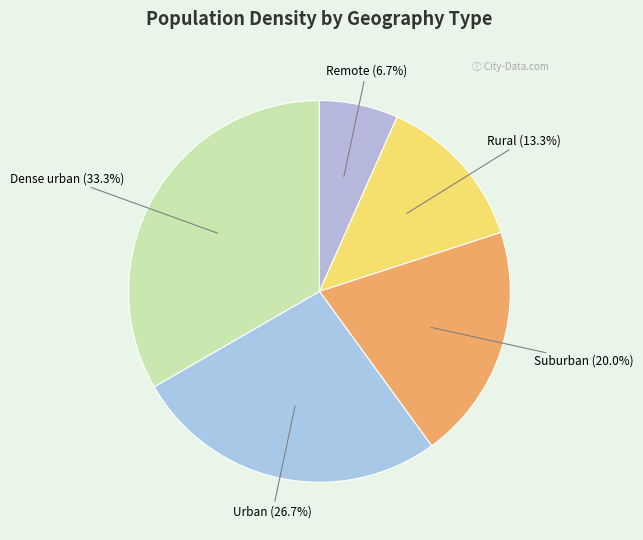

To the nearest percent, what is the average slice percentage?

20%